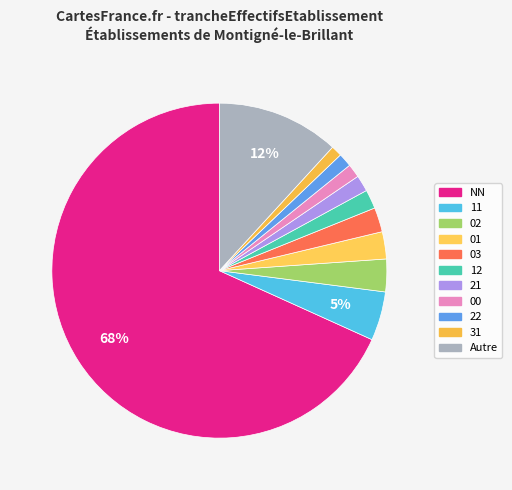

What is the largest slice in the pie chart?

NN